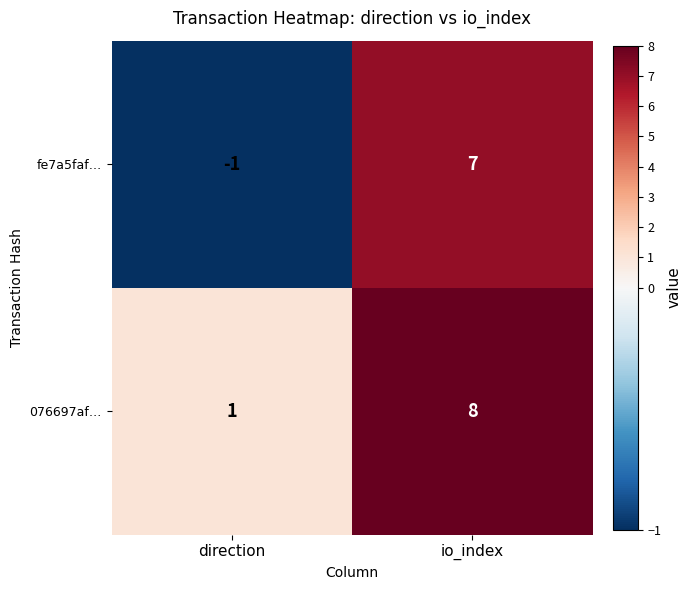

How many positive values does the fe7a5faf… series have?

1